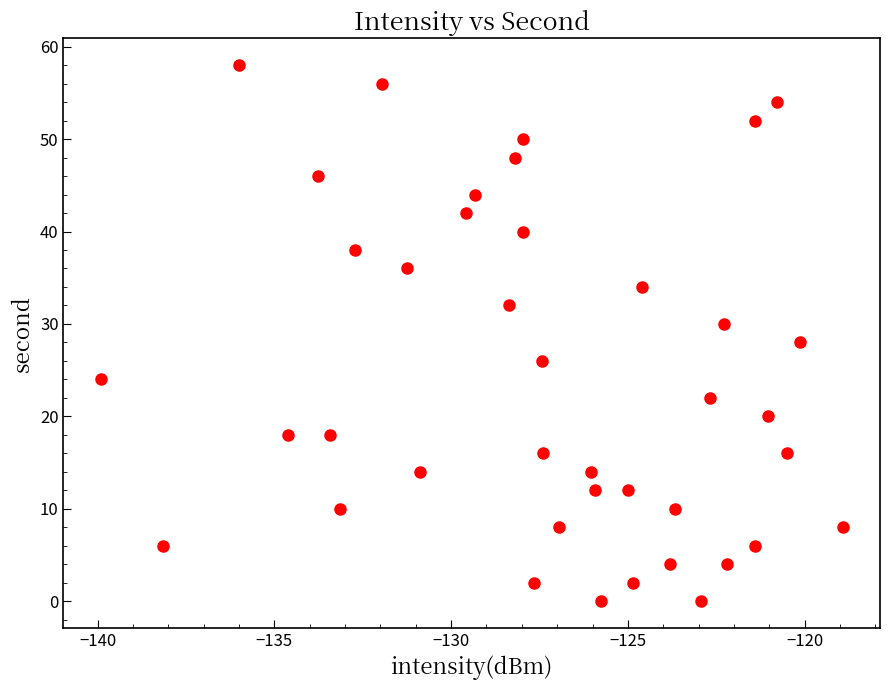

What is the range of Y values (max minus min)?

58